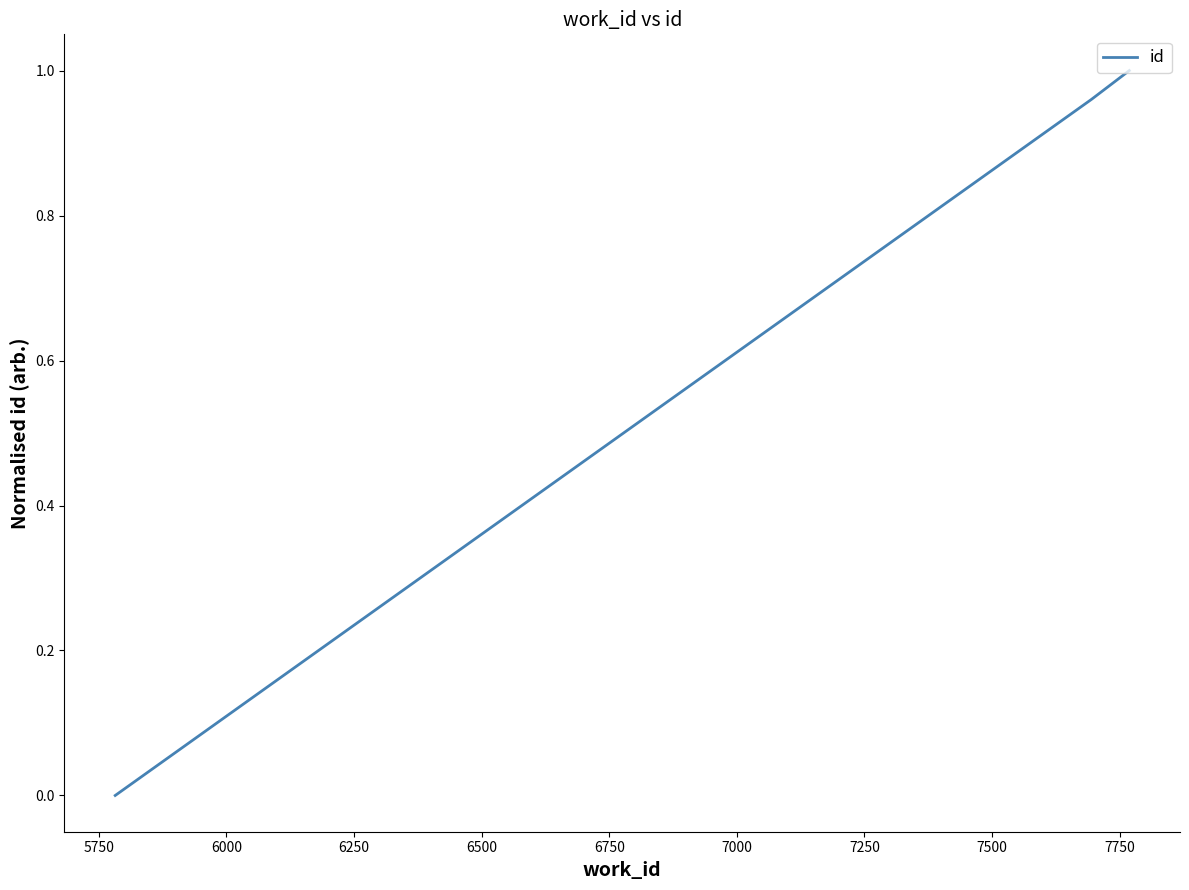

What is the sum of all values?

2.0